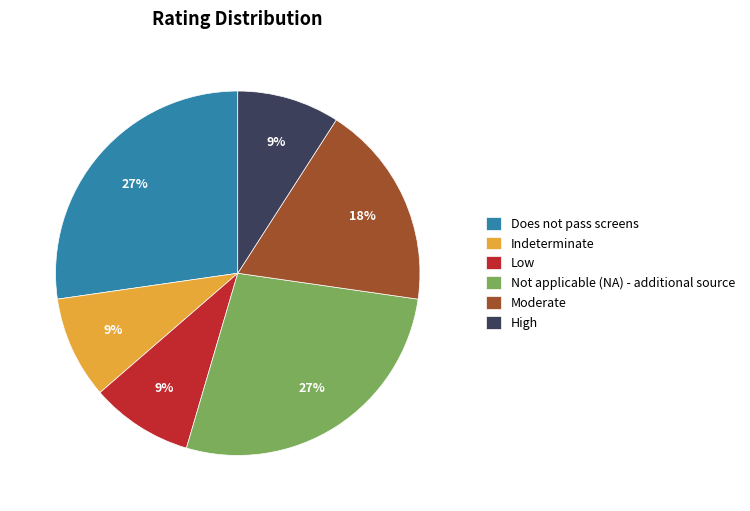

To the nearest percent, what is the average slice percentage?

17%